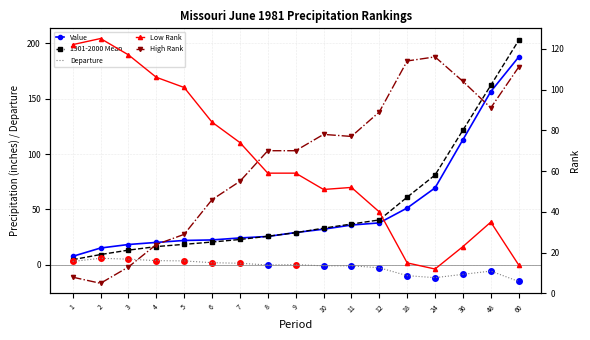

Reading left to right, what are all the values shown in this chart?

Value: 7.6	15.2	18.3	20.2	22.0	22.5	24.3	25.6	29.2	32.2	35.9	37.9	51.3	69.5	113.0	156.5	187.7
1901-2000 Mean: 4.6	9.3	13.2	16.5	18.5	20.6	22.9	25.8	29.0	33.1	36.8	40.5	61.1	81.1	121.7	162.2	202.8
Departure: 3.0	5.9	5.1	3.8	3.5	1.9	1.4	-0.2	0.2	-0.9	-0.9	-2.7	-9.8	-11.6	-8.6	-5.7	-15.0
Low Rank: 122.0	125.0	117.0	106.0	101.0	84.0	74.0	59.0	59.0	51.0	52.0	40.0	15.0	12.0	23.0	35.0	14.0
High Rank: 8.0	5.0	13.0	24.0	29.0	46.0	55.0	70.0	70.0	78.0	77.0	89.0	114.0	116.0	104.0	91.0	111.0